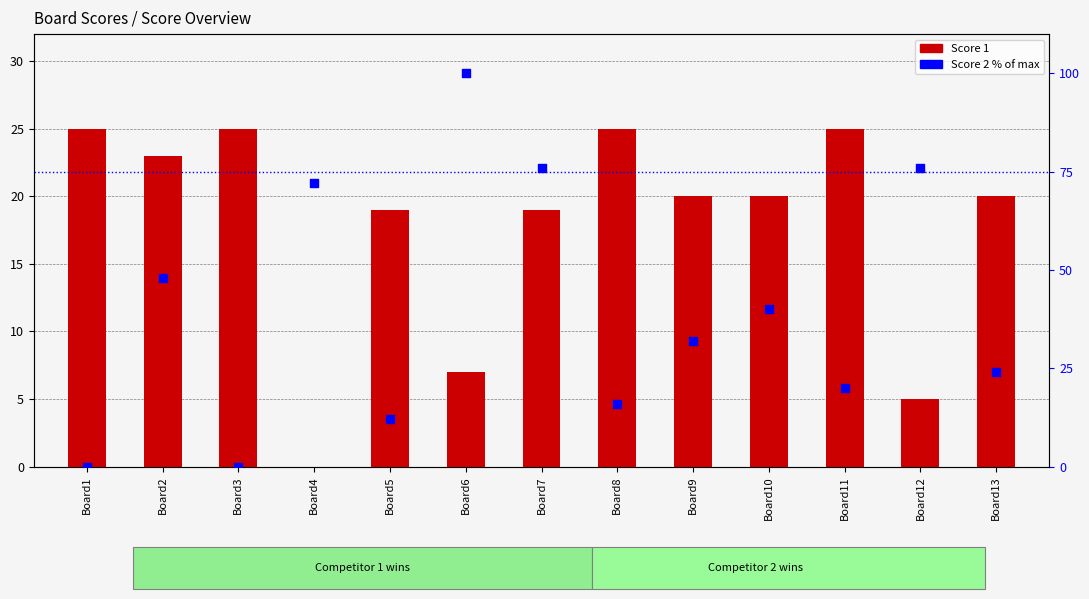

Which series reaches the maximum Y coordinate?

Score 2 (% of max)